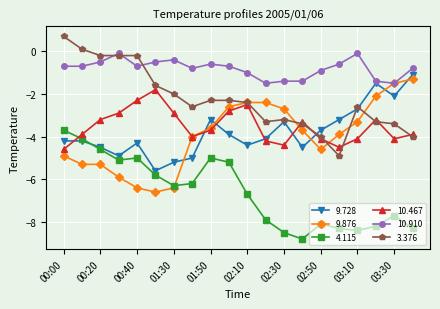

Reading left to right, what are all the values shown in this chart?

9.728: -4.2	-4.2	-4.5	-4.9	-4.3	-5.6	-5.2	-5.0	-3.2	-3.9	-4.4	-4.1	-3.3	-4.5	-3.7	-3.2	-2.7	-1.5	-2.1	-1.1
9.876: -4.9	-5.3	-5.3	-5.9	-6.4	-6.6	-6.4	-4.0	-3.6	-2.6	-2.4	-2.4	-2.7	-3.7	-4.6	-3.9	-3.3	-2.1	-1.5	-1.3
4.115: -3.7	-4.1	-4.6	-5.1	-5.0	-5.8	-6.3	-6.2	-5.0	-5.2	-6.7	-7.9	-8.5	-8.8	-8.1	-8.3	-8.4	-8.2	-7.7	-8.3
10.467: -4.6	-3.9	-3.2	-2.9	-2.3	-1.8	-2.9	-4.0	-3.7	-2.8	-2.5	-4.2	-4.4	-3.3	-4.1	-4.5	-4.1	-3.2	-4.1	-3.9
10.910: -0.7	-0.7	-0.5	-0.1	-0.7	-0.5	-0.4	-0.8	-0.6	-0.7	-1.0	-1.5	-1.4	-1.4	-0.9	-0.6	-0.1	-1.4	-1.5	-0.8
3.376: 0.7	0.1	-0.2	-0.2	-0.2	-1.6	-2.0	-2.6	-2.3	-2.3	-2.4	-3.3	-3.2	-3.4	-4.0	-4.9	-2.6	-3.3	-3.4	-4.0